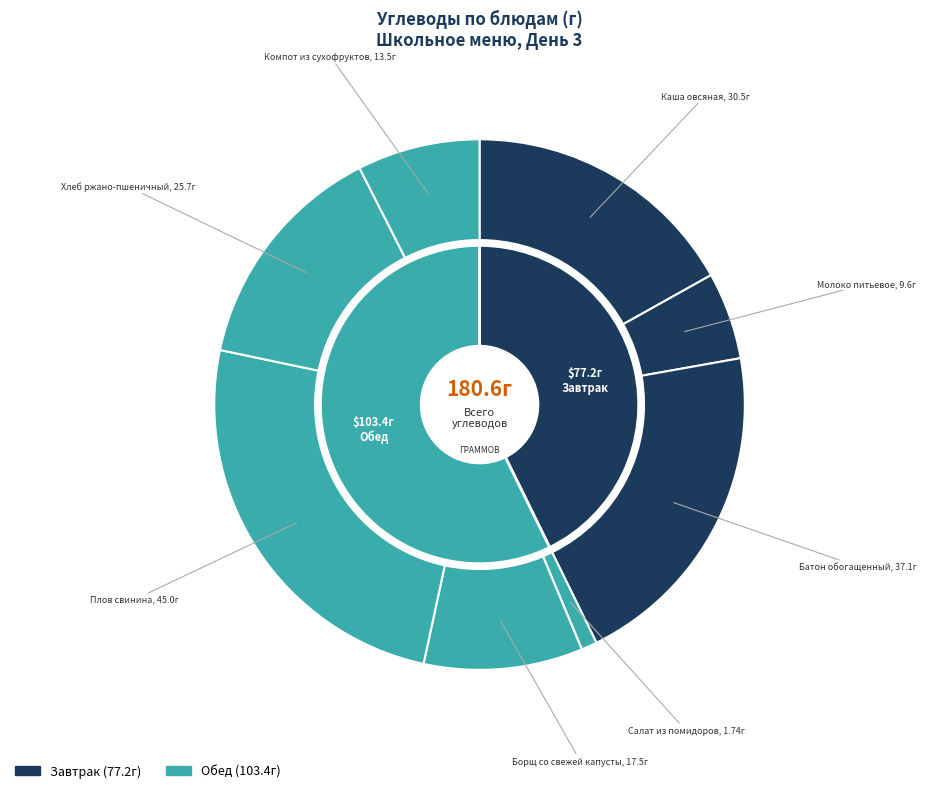

Which category has the biggest portion of the pie?

Плов свинина (Обед)